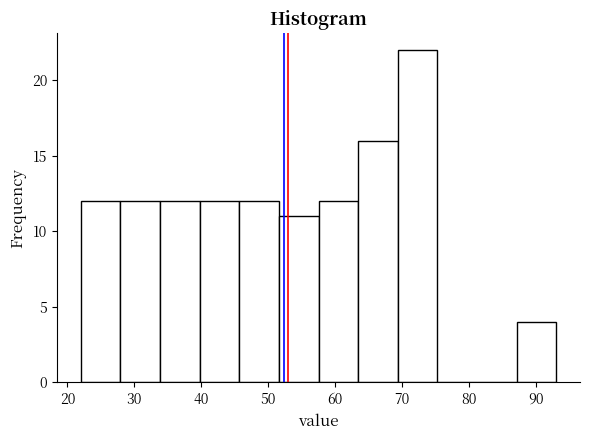

How tall is the bar that spans 22 to 28 on the x-axis? Neither the bar edges nor the heights are printed on the chart, so give them approximately, as read against the axes.

12